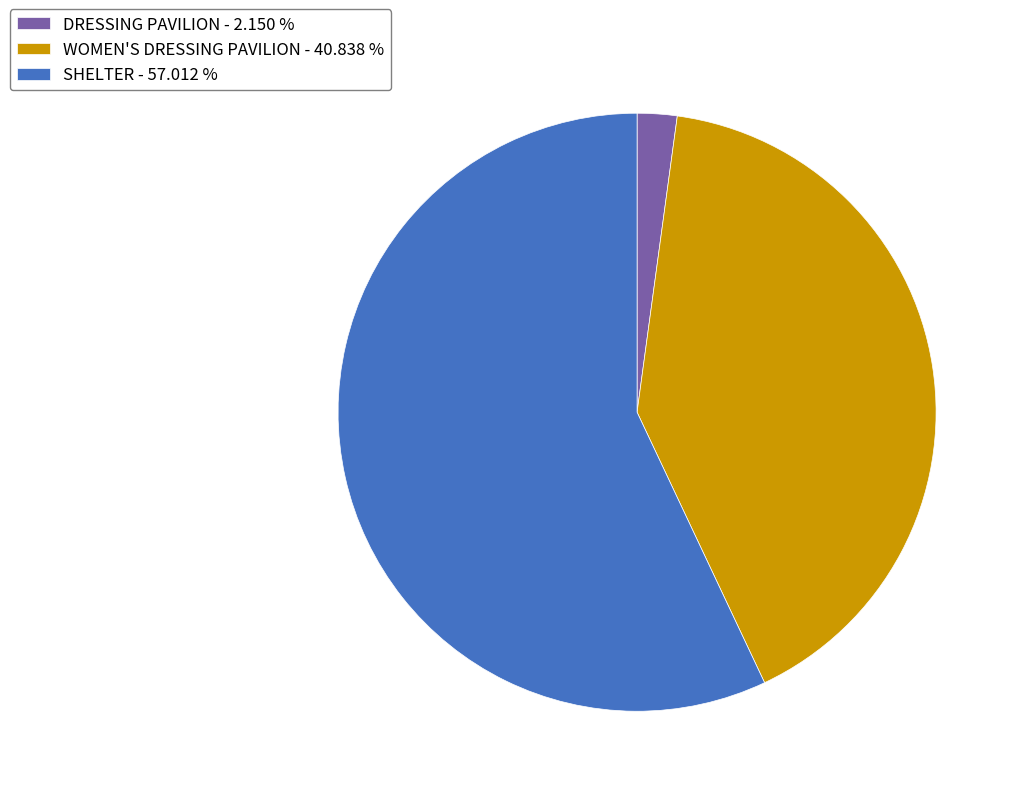

Do DRESSING PAVILION - 2.150 % and WOMEN'S DRESSING PAVILION - 40.838 % together represent more than half of the pie?

No